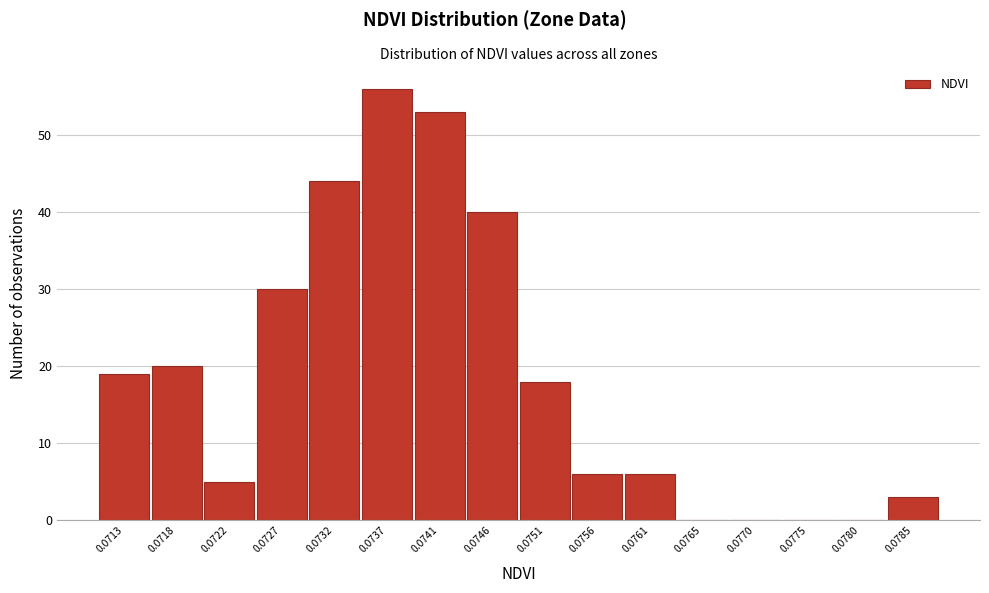

Reading left to right, list all the values displayed in this chart.

0.0713=19	0.0718=20	0.0722=5	0.0727=30	0.0732=44	0.0737=56	0.0741=53	0.0746=40	0.0751=18	0.0756=6	0.0761=6	0.0765=0	0.0770=0	0.0775=0	0.0780=0	0.0785=3